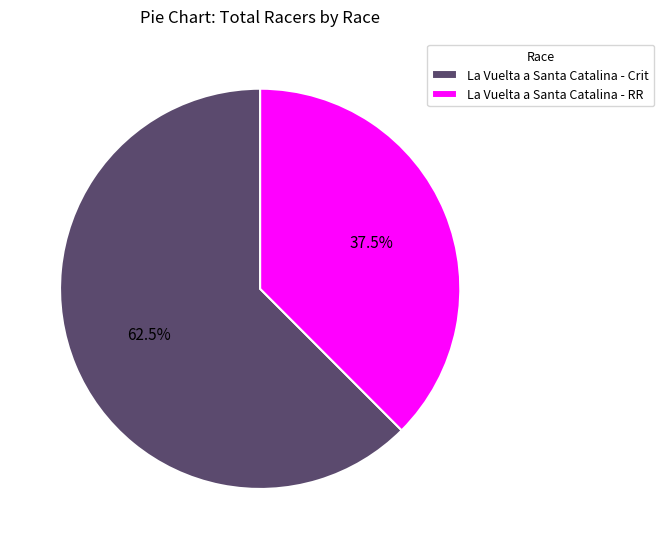

How many segments does this pie chart have?

2